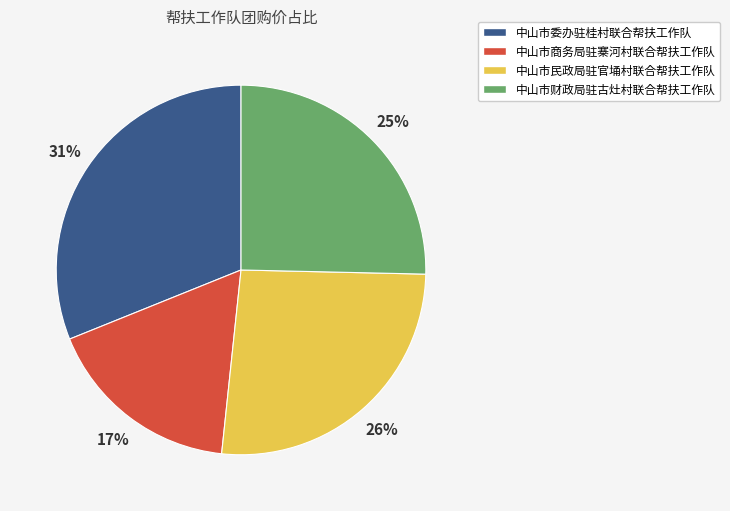

To the nearest percent, what portion does 中山市财政局驻古灶村联合帮扶工作队 represent?

25%